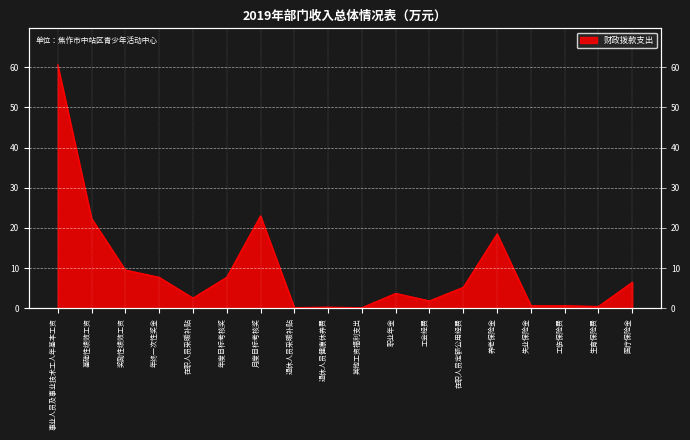

Reading left to right, extract all data points from this chart.

事业人员及事业技术工人年基本工资=60.6	基础性绩效工资=22.4	奖励性绩效工资=9.5	年终一次性奖金=7.7	在职人员采暖补贴=2.5	年度目标考核奖=7.7	月度目标考核奖=23.0	退休人员采暖补贴=0.2	退休人员健康休养费=0.3	其他工资福利支出=0.1	职业年金=3.7	工会经费=1.9	在职人员定额公用经费=5.2	养老保险金=18.5	失业保险金=0.7	工伤保险费=0.7	生育保险费=0.5	医疗保险金=6.5